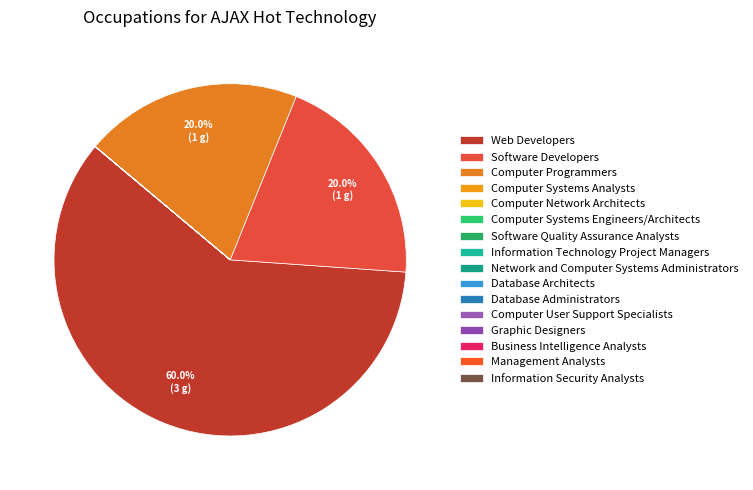

To the nearest percent, what is the difference between the largest and smallest slice percentages?

60%